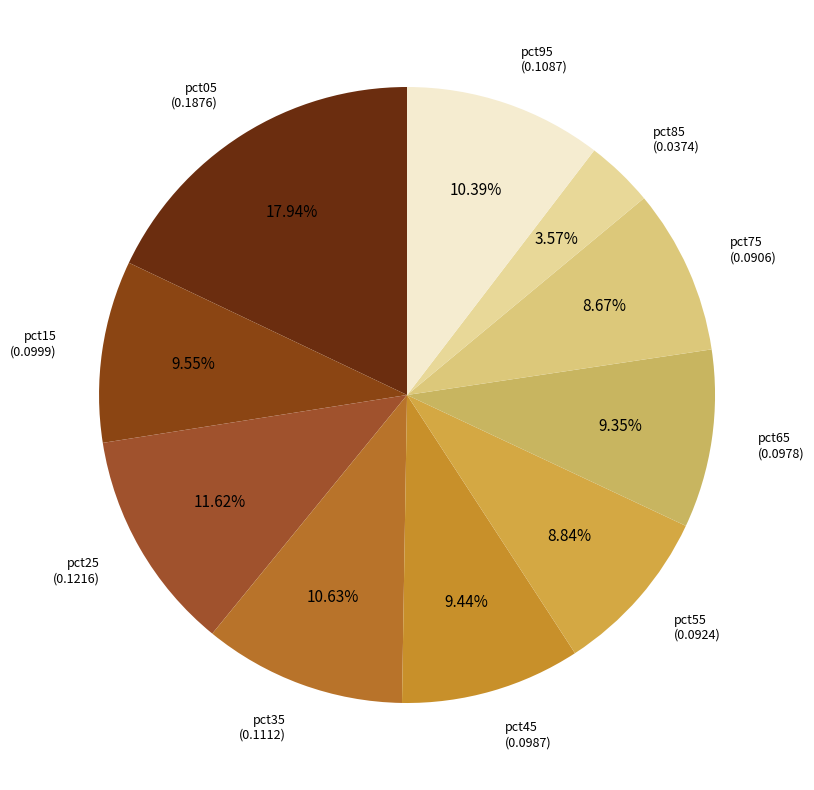

Does any single category account for the majority?

No